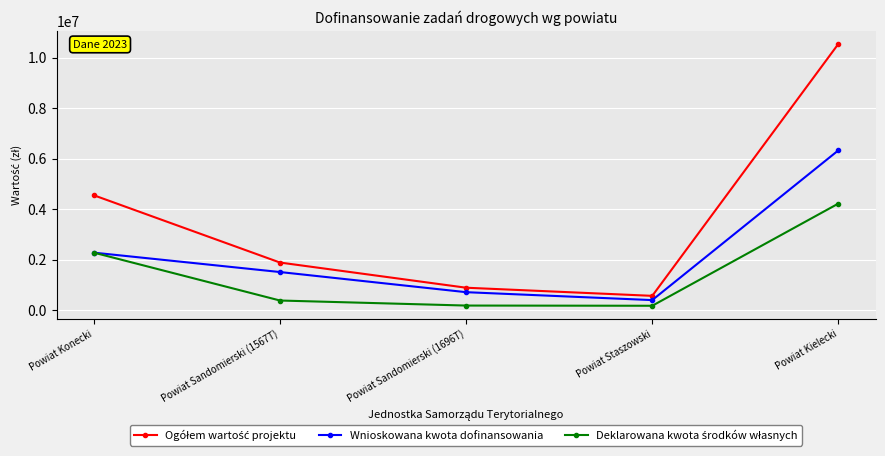

In Wnioskowana kwota dofinansowania, how many points are lower than both neighbors (excluding endpoints)?

1